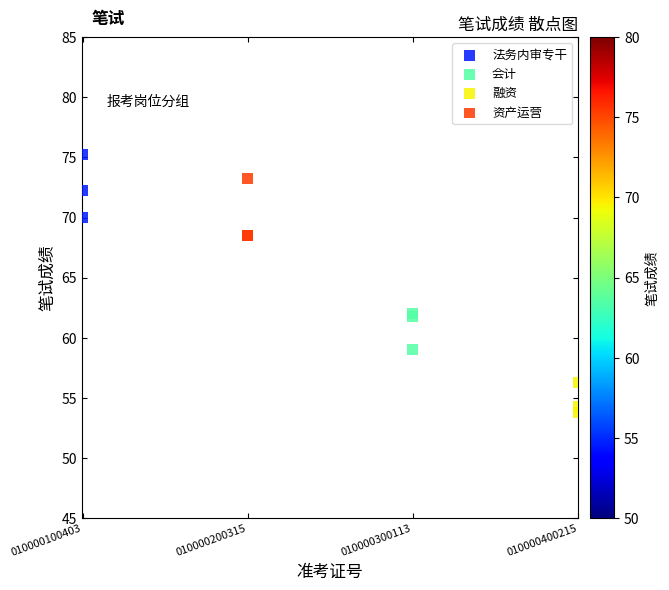

Which series contains the lowest Y value?

融资